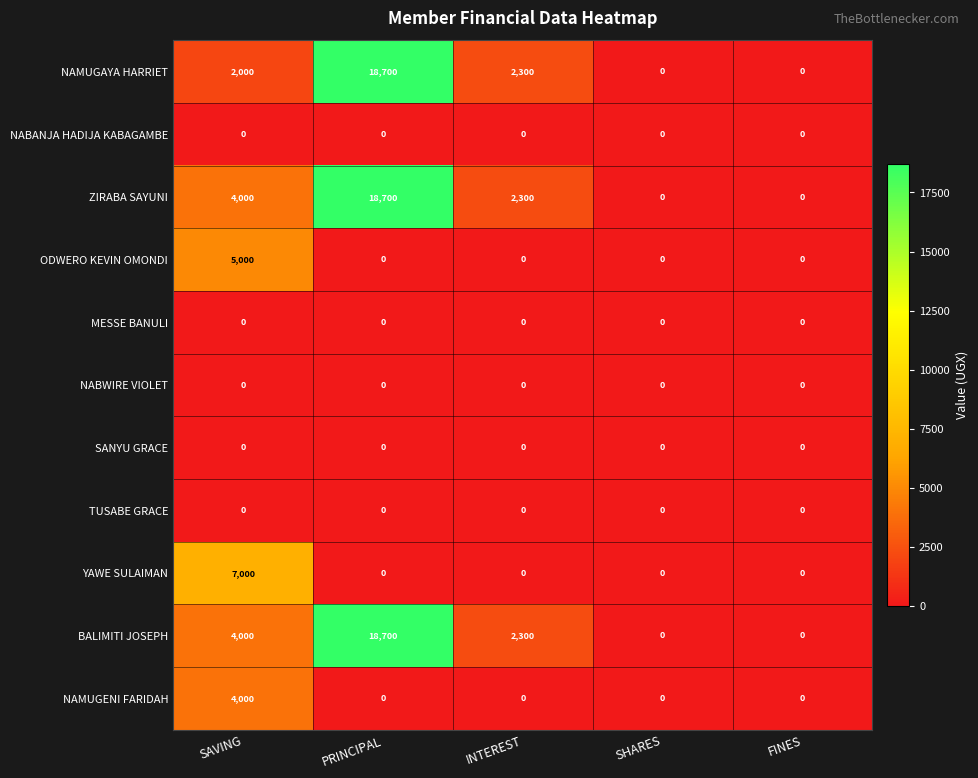

Which category has the highest value across all series?

PRINCIPAL